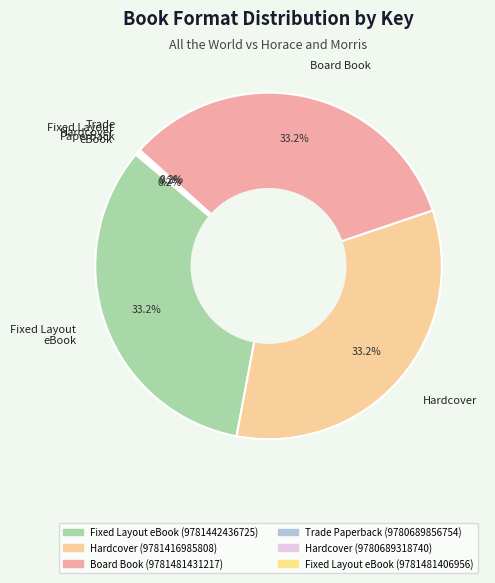

How many slices are in this pie chart?

6